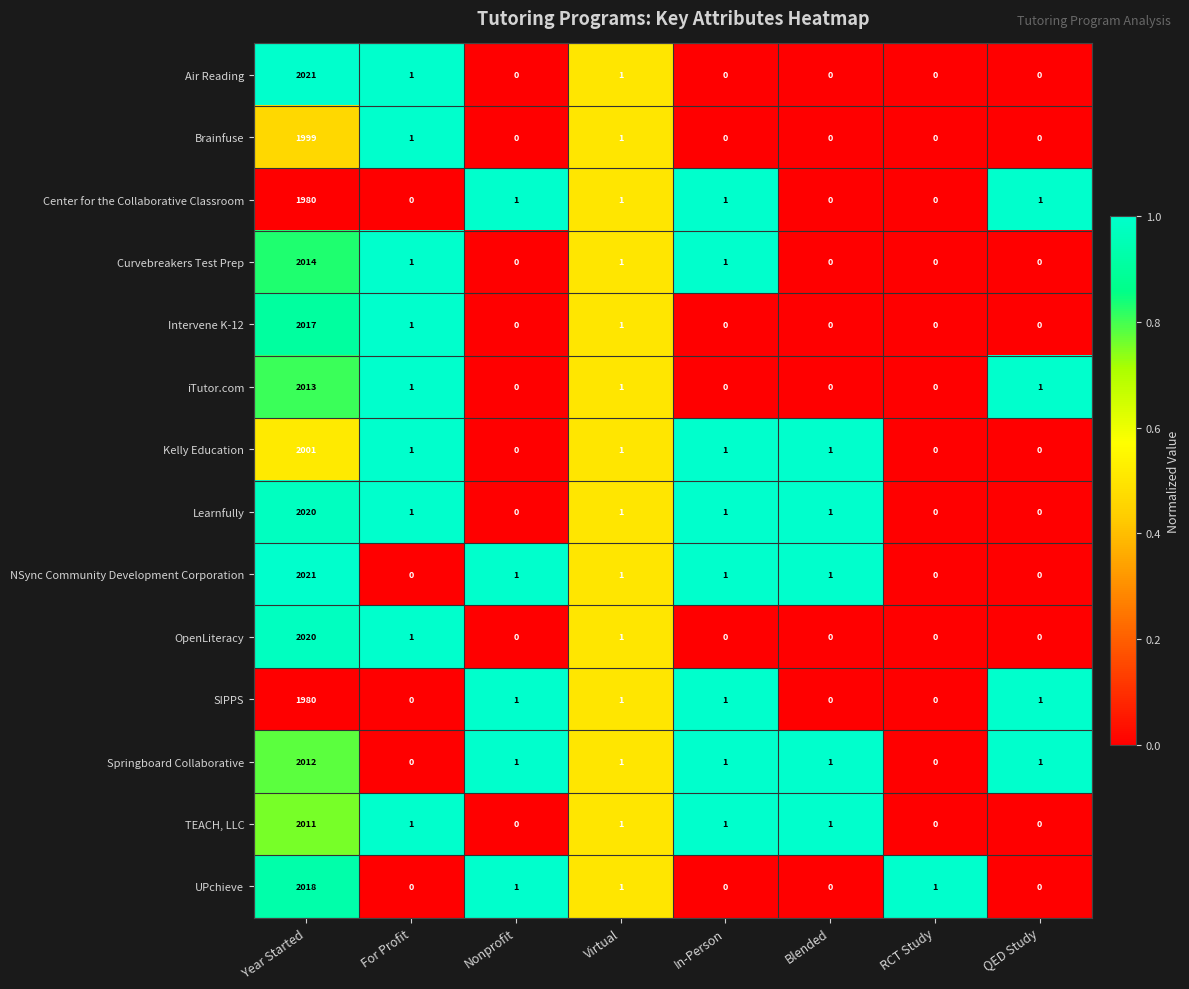

What is the highest value of the OpenLiteracy series?

2020